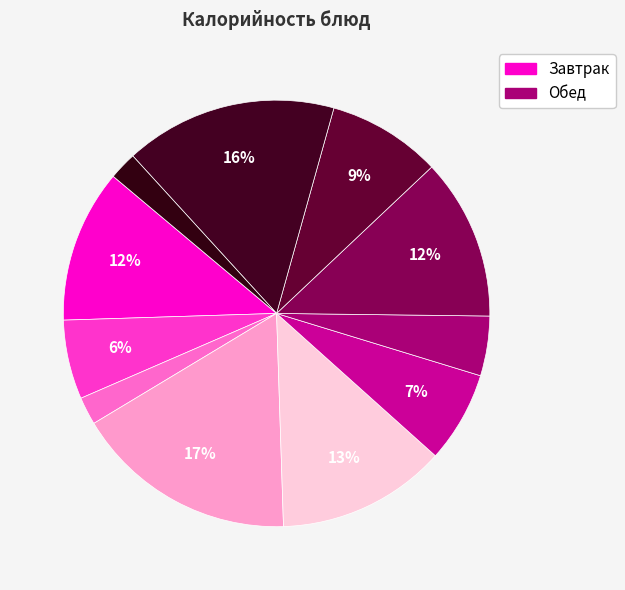

What is the largest slice in the pie chart?

Хлеб с маслом